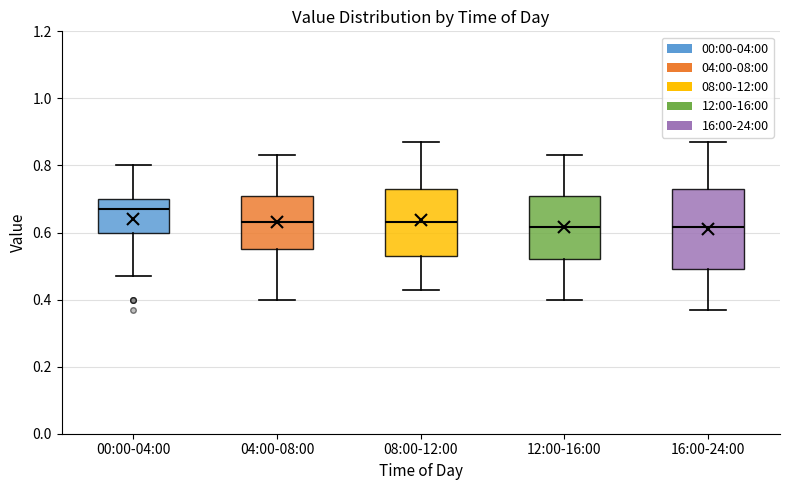

Where does the median line of the box for 04:00-08:00 sit on the y-axis? The values are not printed on the chart, so give them approximately, as read against the axis.

0.64